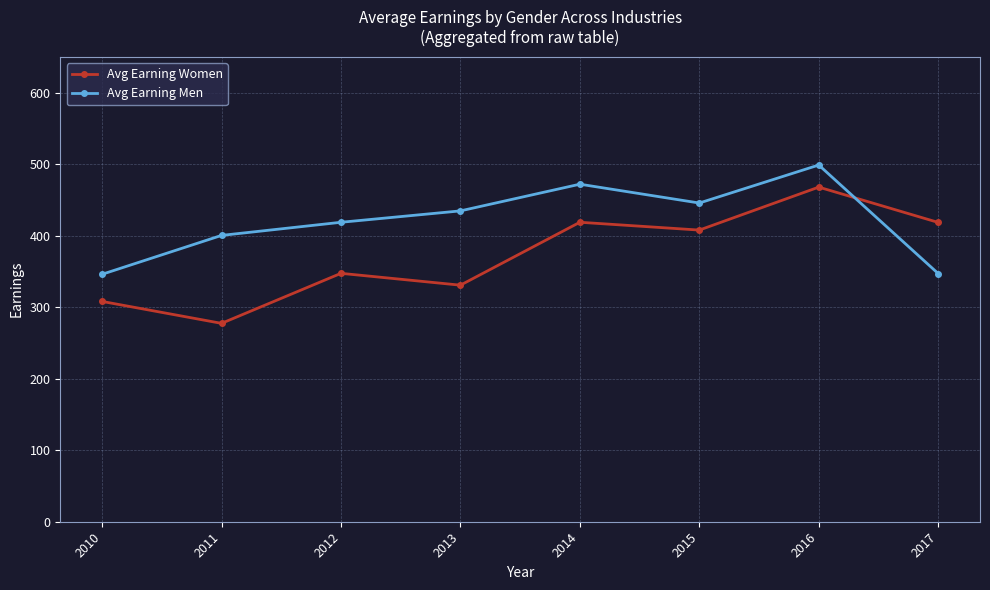

How many values in the Avg Earning Men series are below 434?

4